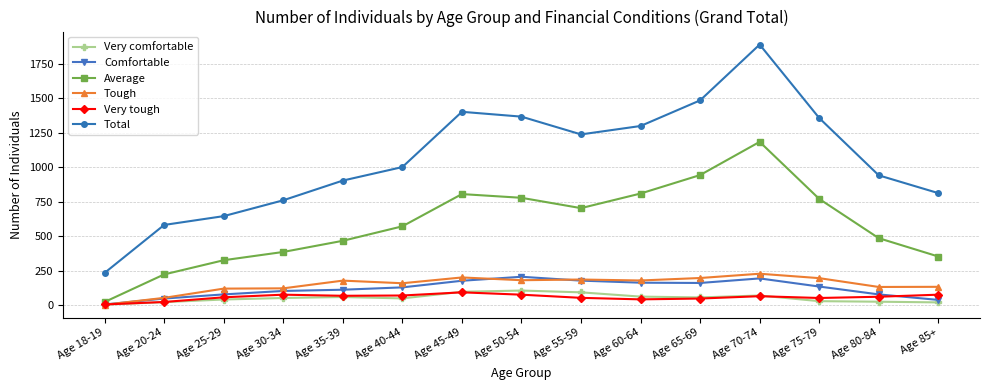

At which label does Comfortable reach its minimum?

Age 18-19